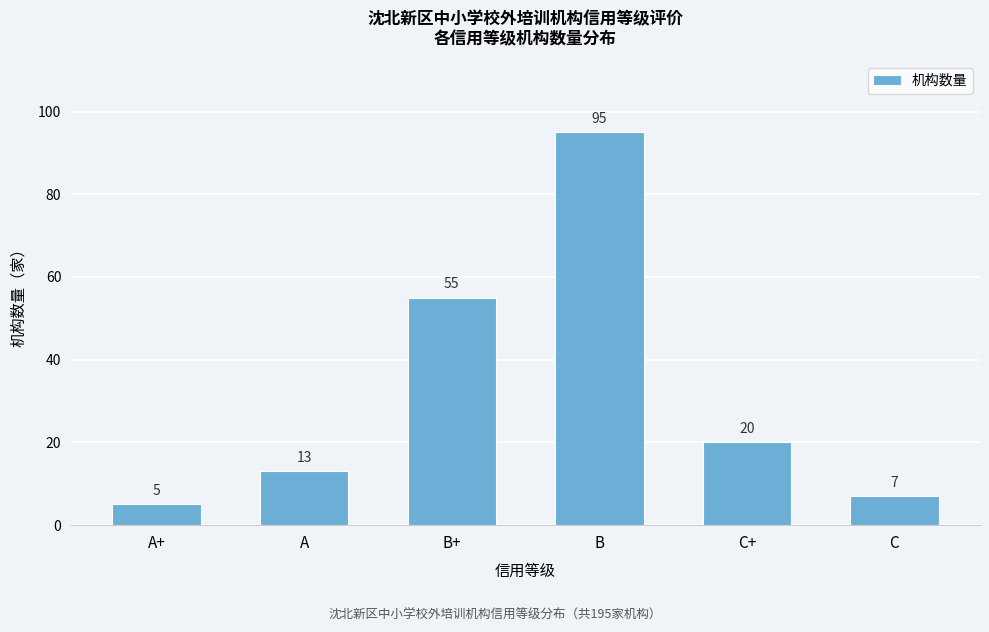

Reading right to left, list all the values displayed in this chart.

7	20	95	55	13	5